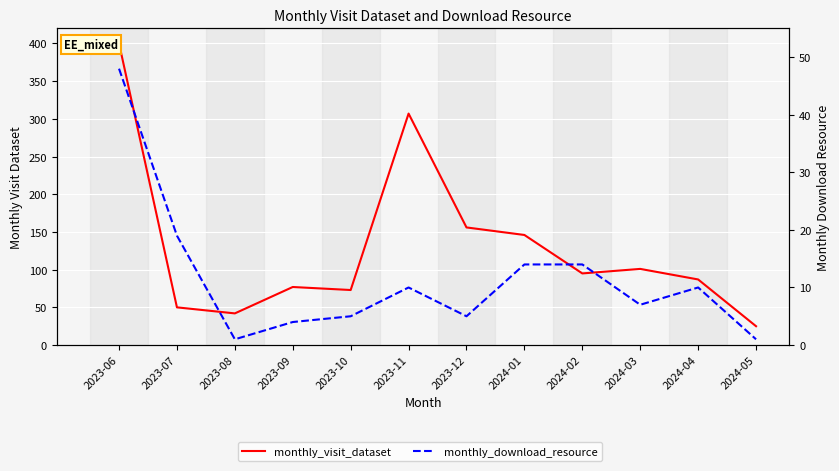

True or false: monthly_download_resource and monthly_visit_dataset cross at least once.

False